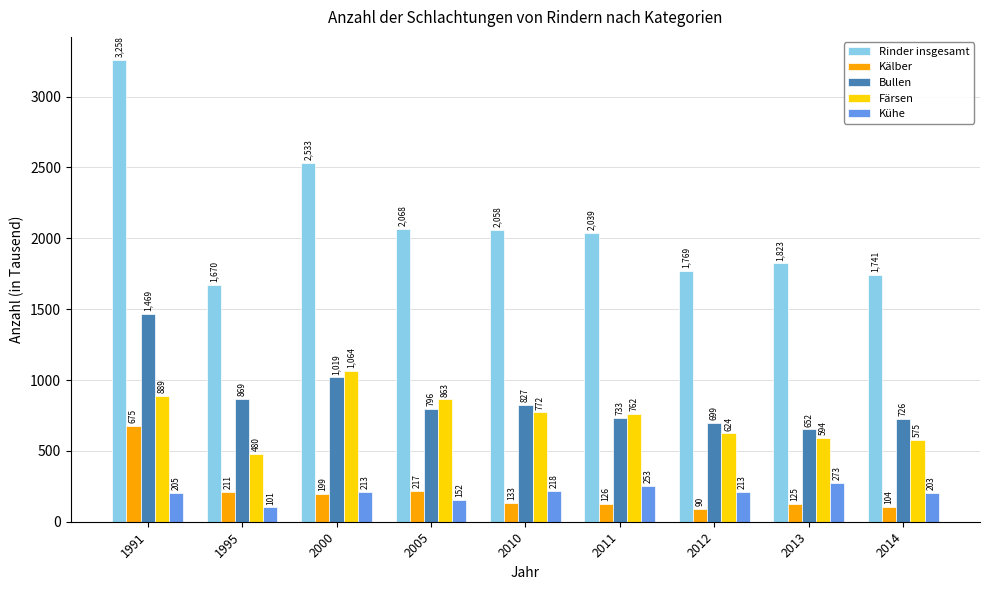

How many bars are there in total?

45